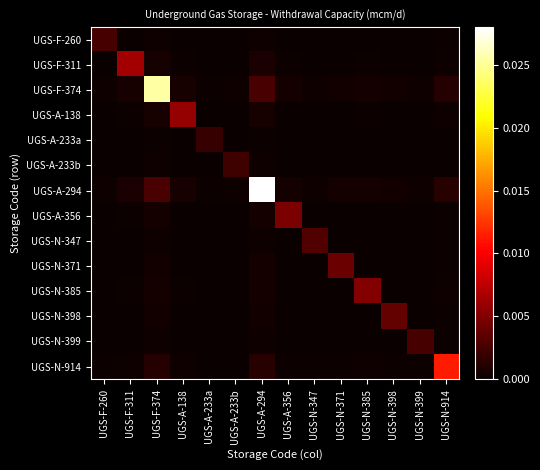

Reading right to left, list all the values displayed in this chart.

UGS-F-260: UGS-N-914=0.0	UGS-N-399=0.0	UGS-N-398=0.0	UGS-N-385=0.0	UGS-N-371=0.0	UGS-N-347=0.0	UGS-A-356=0.0	UGS-A-294=0.0	UGS-A-233b=0.0	UGS-A-233a=0.0	UGS-A-138=0.0	UGS-F-374=0.0	UGS-F-311=0.0	UGS-F-260=0.0
UGS-F-311: UGS-N-914=0.0	UGS-N-399=0.0	UGS-N-398=0.0	UGS-N-385=0.0	UGS-N-371=0.0	UGS-N-347=0.0	UGS-A-356=0.0	UGS-A-294=0.0	UGS-A-233b=0.0	UGS-A-233a=0.0	UGS-A-138=0.0	UGS-F-374=0.0	UGS-F-311=0.0	UGS-F-260=0.0
UGS-F-374: UGS-N-914=0.0	UGS-N-399=0.0	UGS-N-398=0.0	UGS-N-385=0.0	UGS-N-371=0.0	UGS-N-347=0.0	UGS-A-356=0.0	UGS-A-294=0.0	UGS-A-233b=0.0	UGS-A-233a=0.0	UGS-A-138=0.0	UGS-F-374=0.0	UGS-F-311=0.0	UGS-F-260=0.0
UGS-A-138: UGS-N-914=0.0	UGS-N-399=0.0	UGS-N-398=0.0	UGS-N-385=0.0	UGS-N-371=0.0	UGS-N-347=0.0	UGS-A-356=0.0	UGS-A-294=0.0	UGS-A-233b=0.0	UGS-A-233a=0.0	UGS-A-138=0.0	UGS-F-374=0.0	UGS-F-311=0.0	UGS-F-260=0.0
UGS-A-233a: UGS-N-914=0.0	UGS-N-399=0.0	UGS-N-398=0.0	UGS-N-385=0.0	UGS-N-371=0.0	UGS-N-347=0.0	UGS-A-356=0.0	UGS-A-294=0.0	UGS-A-233b=0.0	UGS-A-233a=0.0	UGS-A-138=0.0	UGS-F-374=0.0	UGS-F-311=0.0	UGS-F-260=0.0
UGS-A-233b: UGS-N-914=0.0	UGS-N-399=0.0	UGS-N-398=0.0	UGS-N-385=0.0	UGS-N-371=0.0	UGS-N-347=0.0	UGS-A-356=0.0	UGS-A-294=0.0	UGS-A-233b=0.0	UGS-A-233a=0.0	UGS-A-138=0.0	UGS-F-374=0.0	UGS-F-311=0.0	UGS-F-260=0.0
UGS-A-294: UGS-N-914=0.0	UGS-N-399=0.0	UGS-N-398=0.0	UGS-N-385=0.0	UGS-N-371=0.0	UGS-N-347=0.0	UGS-A-356=0.0	UGS-A-294=0.0	UGS-A-233b=0.0	UGS-A-233a=0.0	UGS-A-138=0.0	UGS-F-374=0.0	UGS-F-311=0.0	UGS-F-260=0.0
UGS-A-356: UGS-N-914=0.0	UGS-N-399=0.0	UGS-N-398=0.0	UGS-N-385=0.0	UGS-N-371=0.0	UGS-N-347=0.0	UGS-A-356=0.0	UGS-A-294=0.0	UGS-A-233b=0.0	UGS-A-233a=0.0	UGS-A-138=0.0	UGS-F-374=0.0	UGS-F-311=0.0	UGS-F-260=0.0
UGS-N-347: UGS-N-914=0.0	UGS-N-399=0.0	UGS-N-398=0.0	UGS-N-385=0.0	UGS-N-371=0.0	UGS-N-347=0.0	UGS-A-356=0.0	UGS-A-294=0.0	UGS-A-233b=0.0	UGS-A-233a=0.0	UGS-A-138=0.0	UGS-F-374=0.0	UGS-F-311=0.0	UGS-F-260=0.0
UGS-N-371: UGS-N-914=0.0	UGS-N-399=0.0	UGS-N-398=0.0	UGS-N-385=0.0	UGS-N-371=0.0	UGS-N-347=0.0	UGS-A-356=0.0	UGS-A-294=0.0	UGS-A-233b=0.0	UGS-A-233a=0.0	UGS-A-138=0.0	UGS-F-374=0.0	UGS-F-311=0.0	UGS-F-260=0.0
UGS-N-385: UGS-N-914=0.0	UGS-N-399=0.0	UGS-N-398=0.0	UGS-N-385=0.0	UGS-N-371=0.0	UGS-N-347=0.0	UGS-A-356=0.0	UGS-A-294=0.0	UGS-A-233b=0.0	UGS-A-233a=0.0	UGS-A-138=0.0	UGS-F-374=0.0	UGS-F-311=0.0	UGS-F-260=0.0
UGS-N-398: UGS-N-914=0.0	UGS-N-399=0.0	UGS-N-398=0.0	UGS-N-385=0.0	UGS-N-371=0.0	UGS-N-347=0.0	UGS-A-356=0.0	UGS-A-294=0.0	UGS-A-233b=0.0	UGS-A-233a=0.0	UGS-A-138=0.0	UGS-F-374=0.0	UGS-F-311=0.0	UGS-F-260=0.0
UGS-N-399: UGS-N-914=0.0	UGS-N-399=0.0	UGS-N-398=0.0	UGS-N-385=0.0	UGS-N-371=0.0	UGS-N-347=0.0	UGS-A-356=0.0	UGS-A-294=0.0	UGS-A-233b=0.0	UGS-A-233a=0.0	UGS-A-138=0.0	UGS-F-374=0.0	UGS-F-311=0.0	UGS-F-260=0.0
UGS-N-914: UGS-N-914=0.0	UGS-N-399=0.0	UGS-N-398=0.0	UGS-N-385=0.0	UGS-N-371=0.0	UGS-N-347=0.0	UGS-A-356=0.0	UGS-A-294=0.0	UGS-A-233b=0.0	UGS-A-233a=0.0	UGS-A-138=0.0	UGS-F-374=0.0	UGS-F-311=0.0	UGS-F-260=0.0